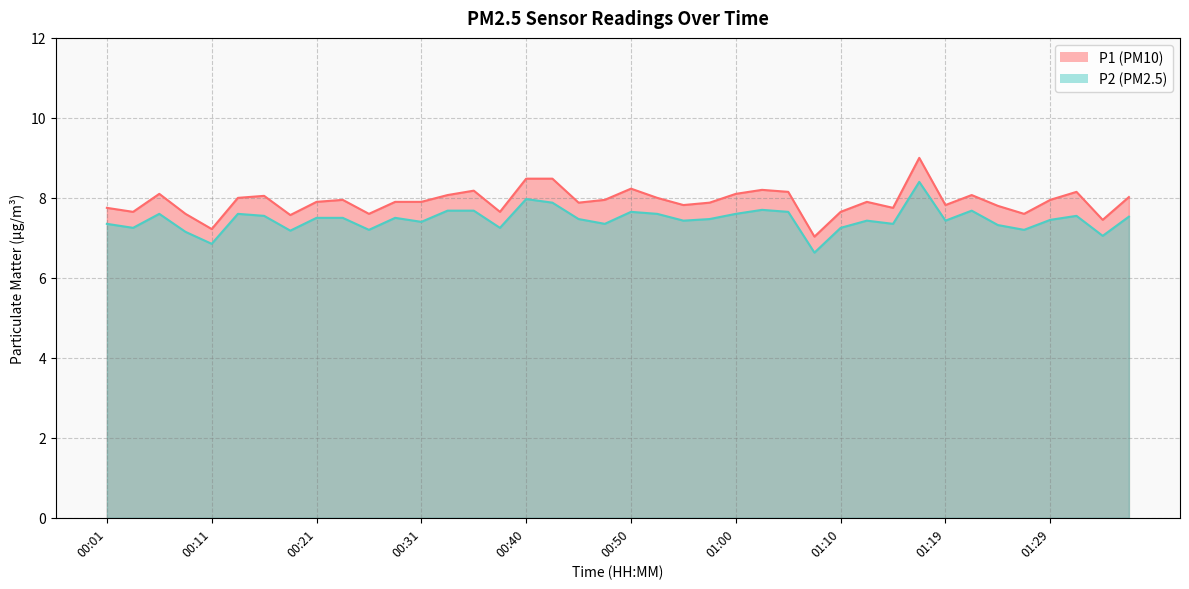

At which category does the chart reach its peak across all series?

01:17